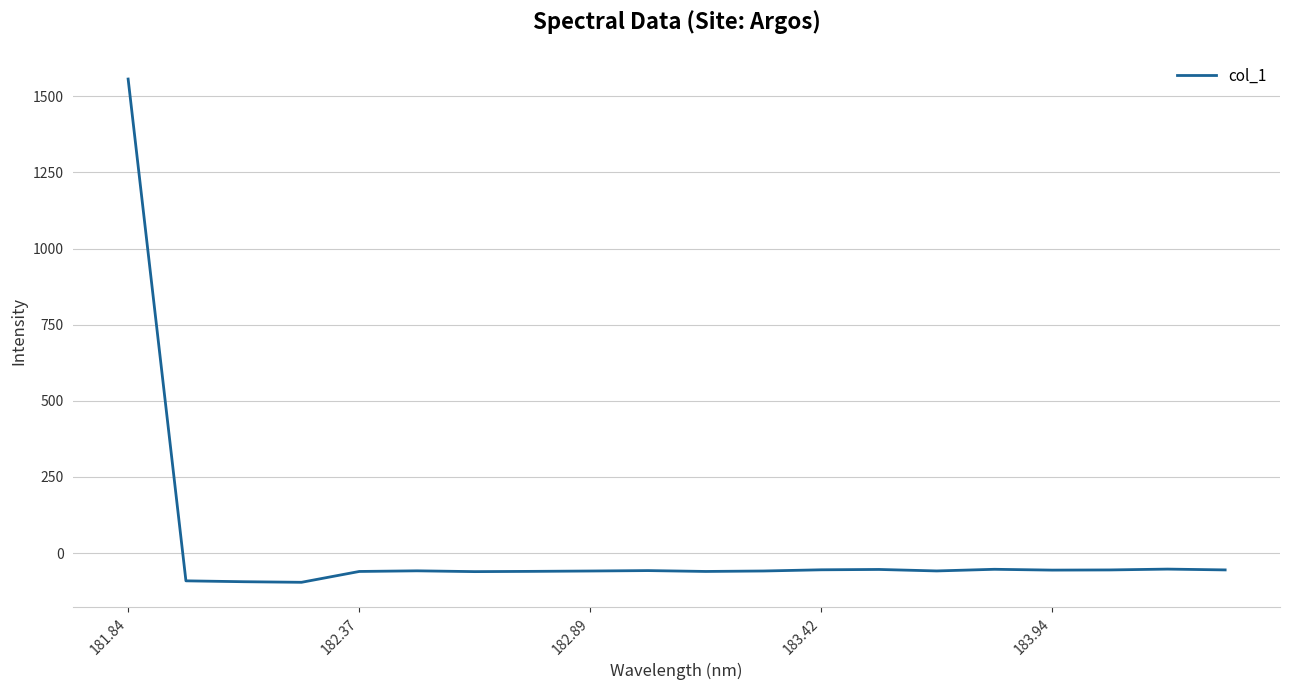

What is the greatest value displayed?

1556.9